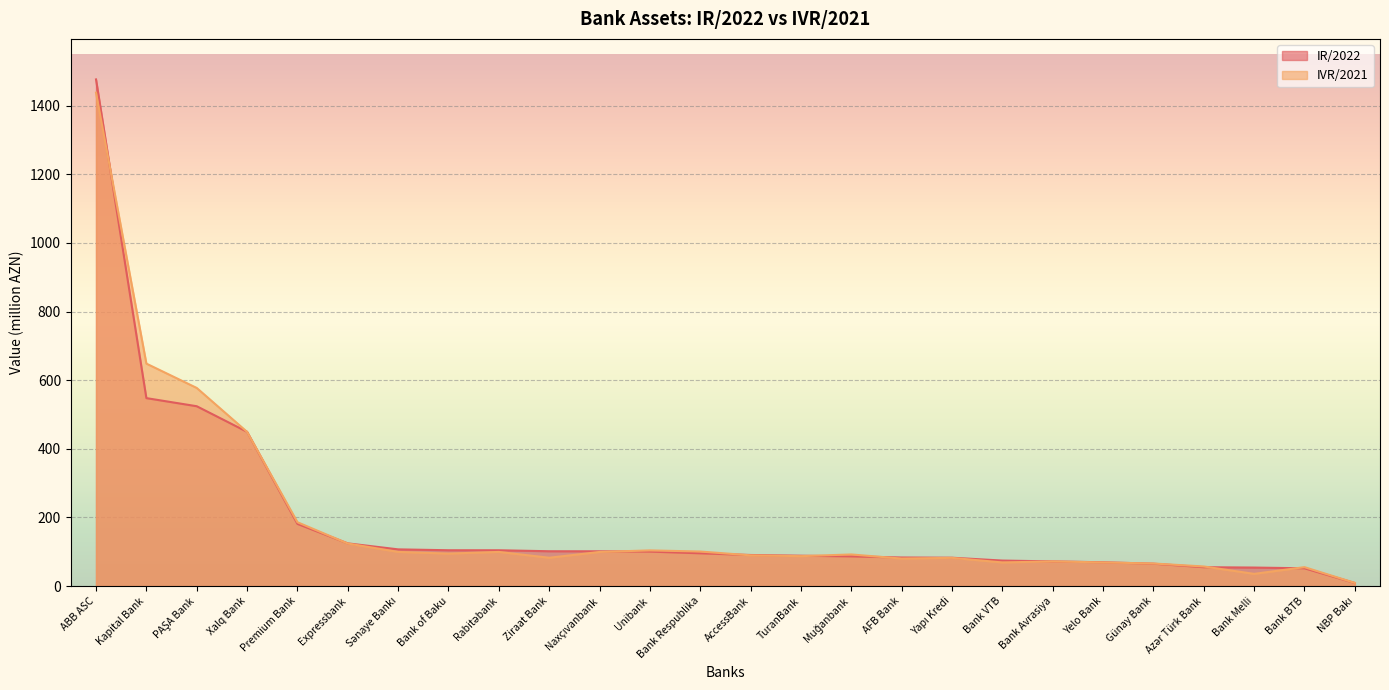

The IVR/2021 series shows 40.6 at Bank VTB. True or false?

False